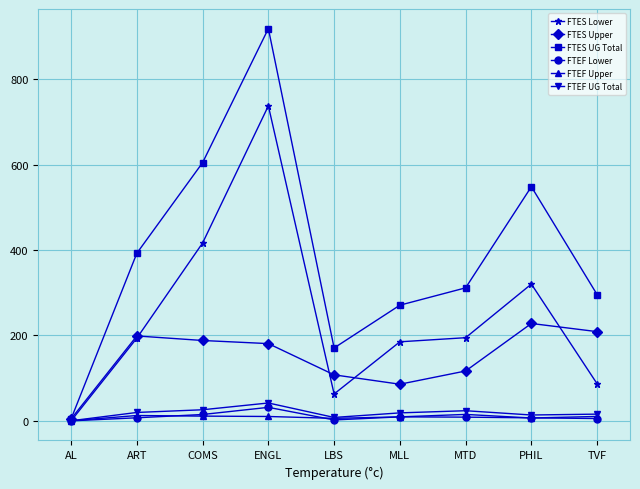

Which series has the widest spread of values?

FTES UG Total